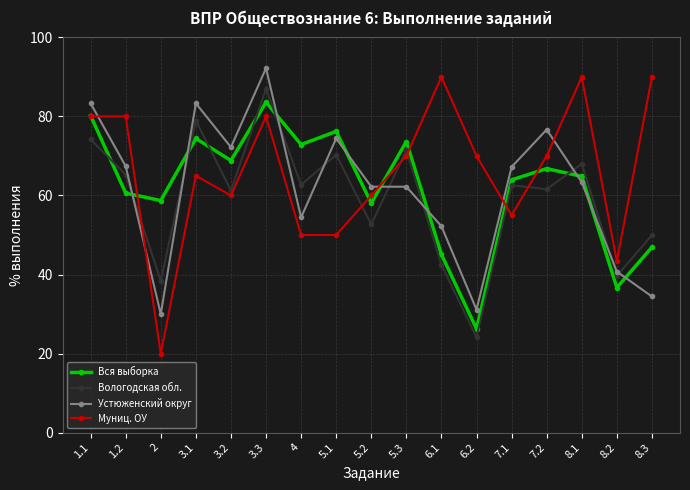

How many lines are shown in the chart?

4